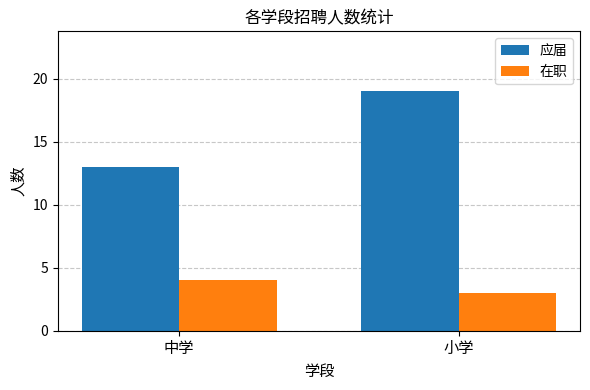

At which label does 在职 reach its peak?

中学